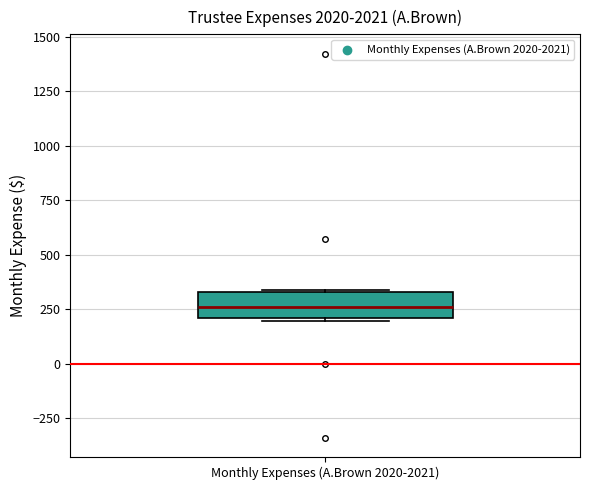

Transcribe this box plot: give where the median line is, the range the box spans, and where the two whiskers end, as read against the y-axis. The values are not printed on the chart, so give them approximately, as read against the axis.

median 250, box 200 to 350, whiskers 200 to 350